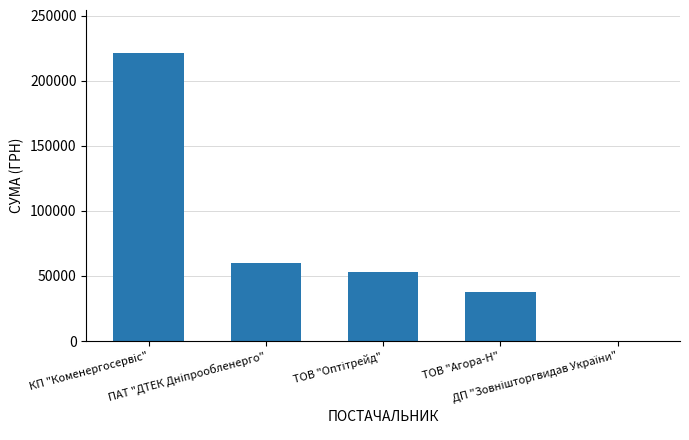

What is the greatest value displayed?

221138.5